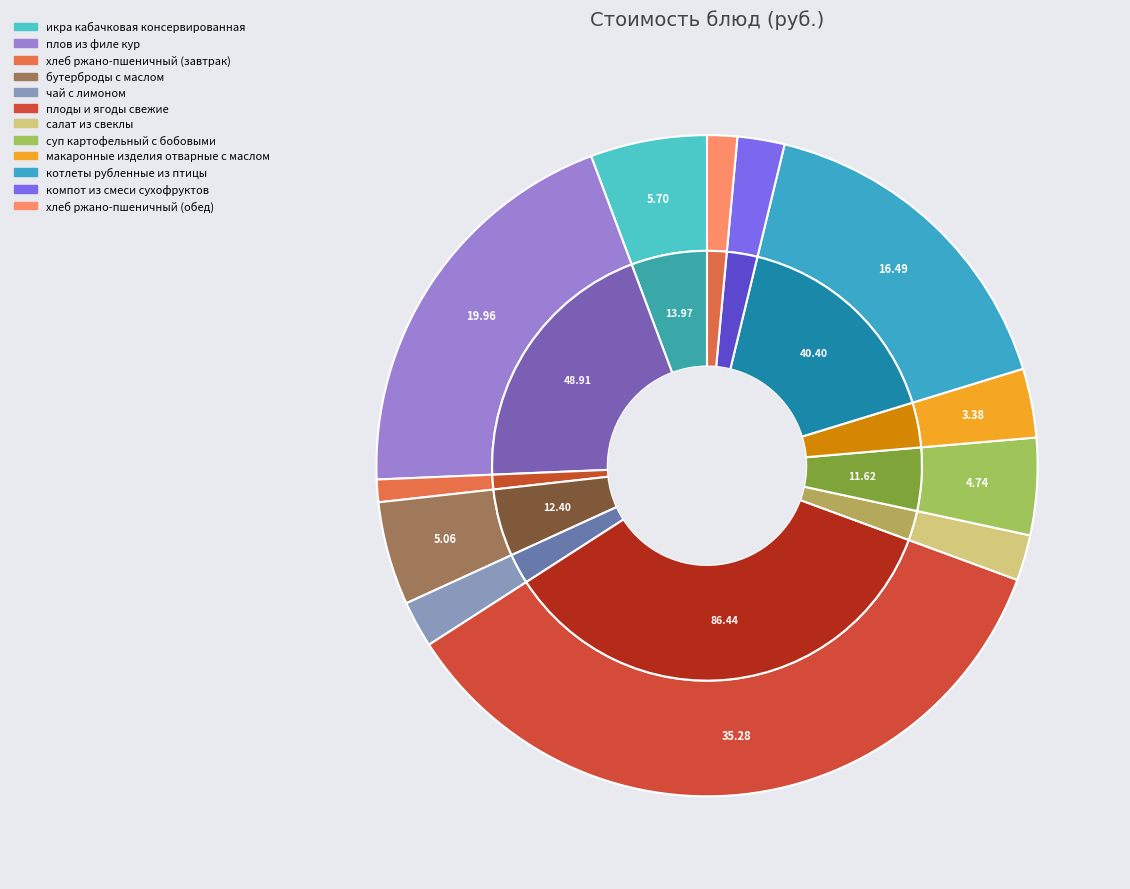

How many segments does this pie chart have?

12